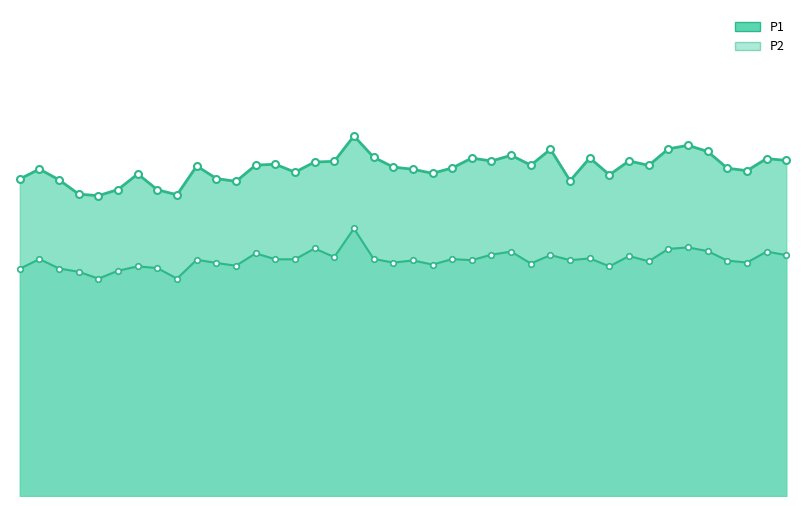

What is the sum of all P2 values?

1073.3